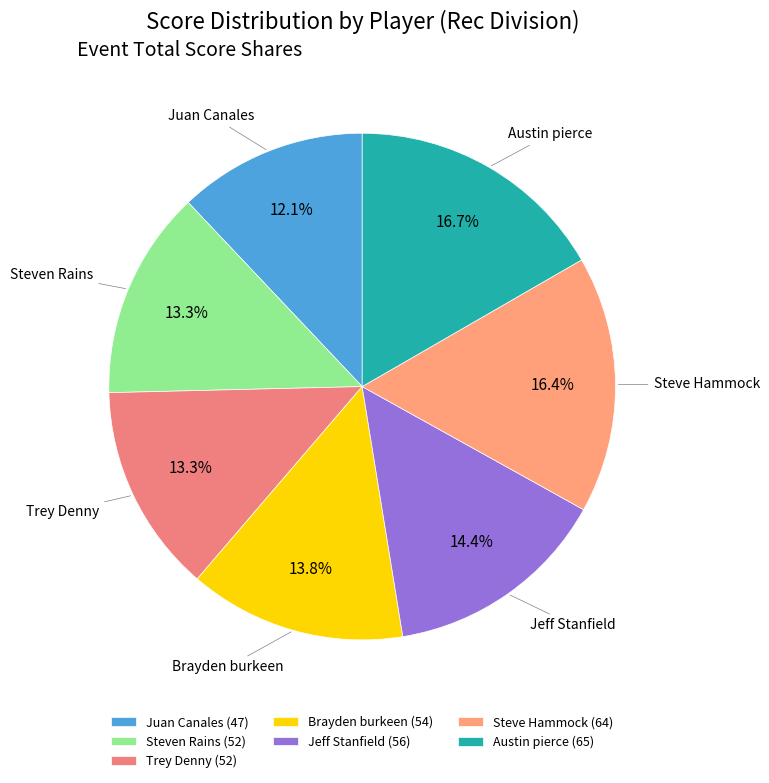

True or false: Jeff Stanfield accounts for 14% of the total.

True